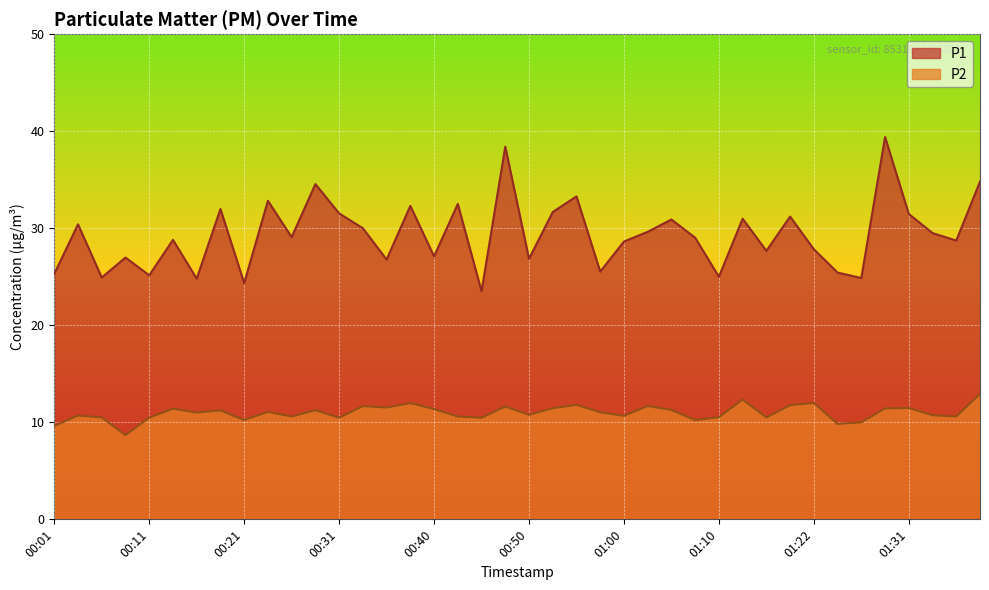

What is the value of the P1 point at the 32nd from the left?

31.2